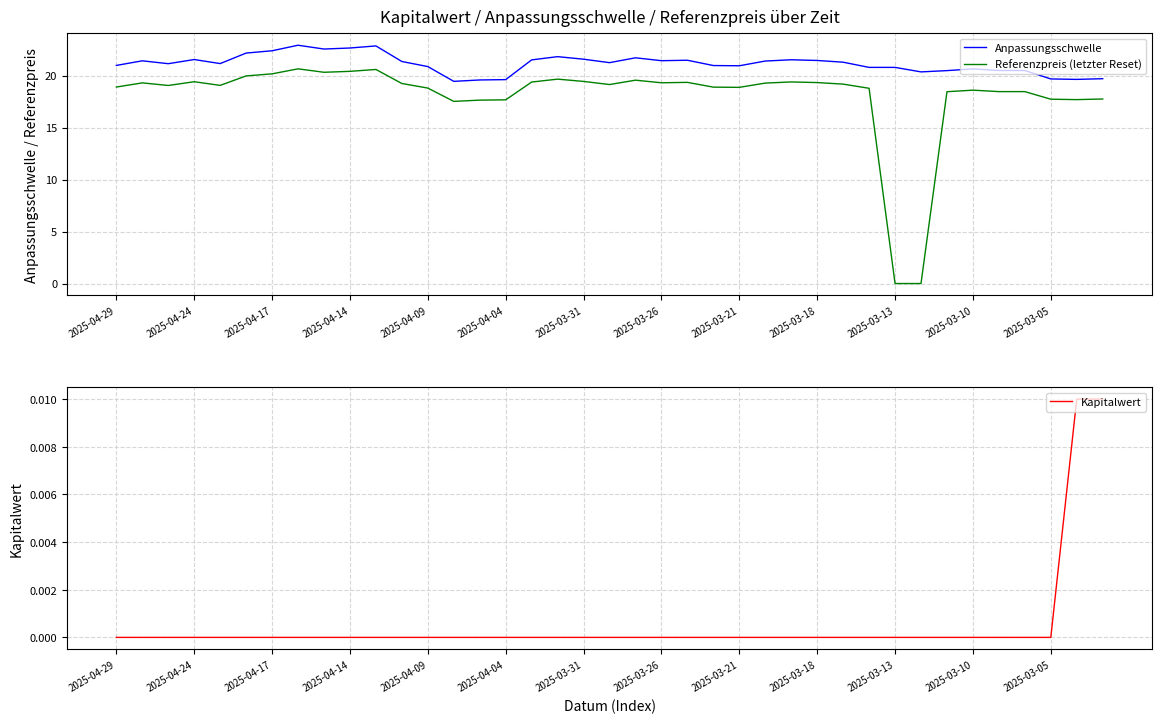

Reading left to right, what are all the values shown in this chart?

Anpassungsschwelle: 21.0	21.4	21.1	21.5	21.2	22.2	22.4	22.9	22.6	22.7	22.9	21.4	20.9	19.4	19.6	19.6	21.5	21.8	21.6	21.2	21.7	21.4	21.5	21.0	20.9	21.4	21.5	21.5	21.3	20.8	20.8	20.4	20.5	20.6	20.5	20.5	19.7	19.6	19.7
Referenzpreis (letzter Reset): 18.9	19.3	19.1	19.4	19.1	20.0	20.2	20.6	20.3	20.4	20.6	19.2	18.8	17.5	17.6	17.7	19.4	19.7	19.4	19.1	19.6	19.3	19.4	18.9	18.9	19.3	19.4	19.3	19.2	18.8	0.0	0.0	18.4	18.6	18.5	18.5	17.7	17.7	17.8
Kapitalwert: 0.0	0.0	0.0	0.0	0.0	0.0	0.0	0.0	0.0	0.0	0.0	0.0	0.0	0.0	0.0	0.0	0.0	0.0	0.0	0.0	0.0	0.0	0.0	0.0	0.0	0.0	0.0	0.0	0.0	0.0	0.0	0.0	0.0	0.0	0.0	0.0	0.0	0.0	0.0